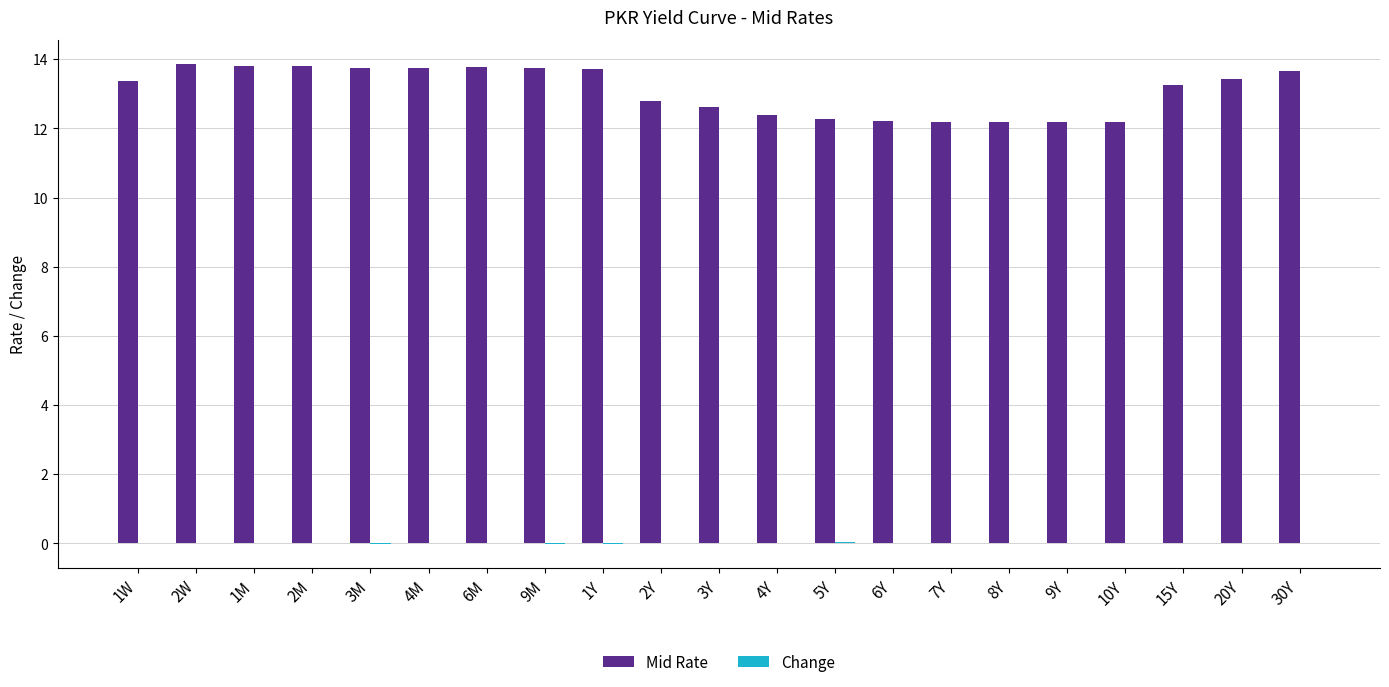

Where does the Mid Rate series first go above 13?

1W